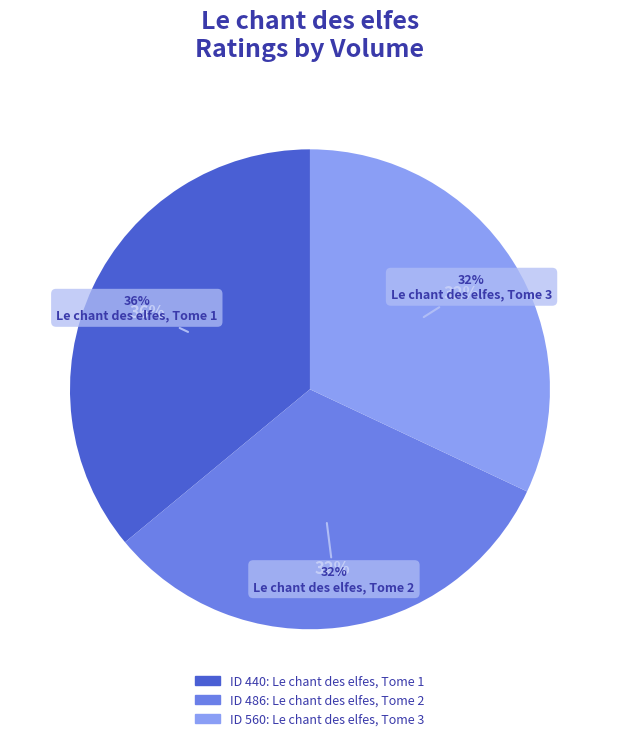

To the nearest percent, what portion does 486 represent?

32%